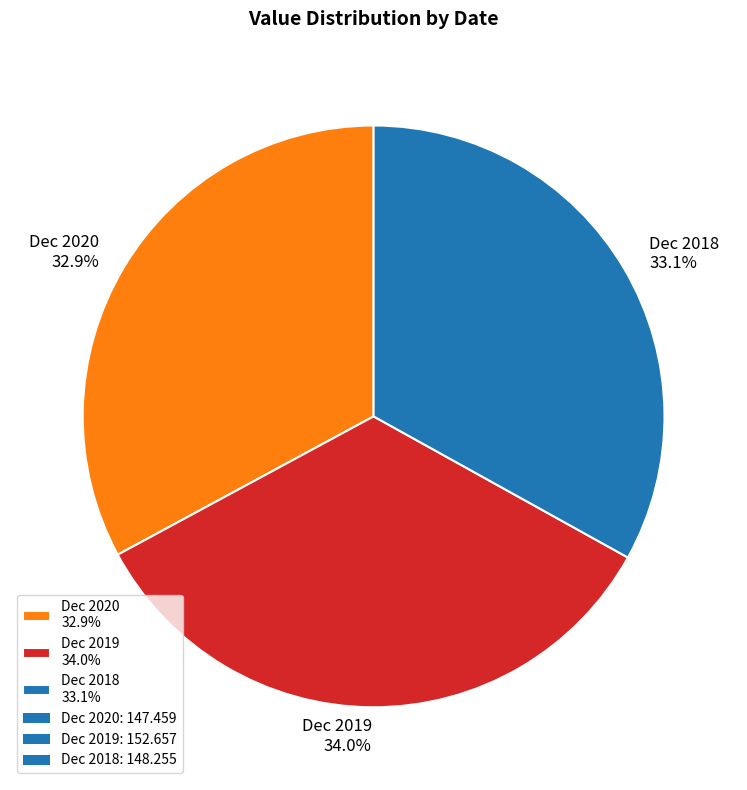

Is Dec 2019 the majority of the pie?

No